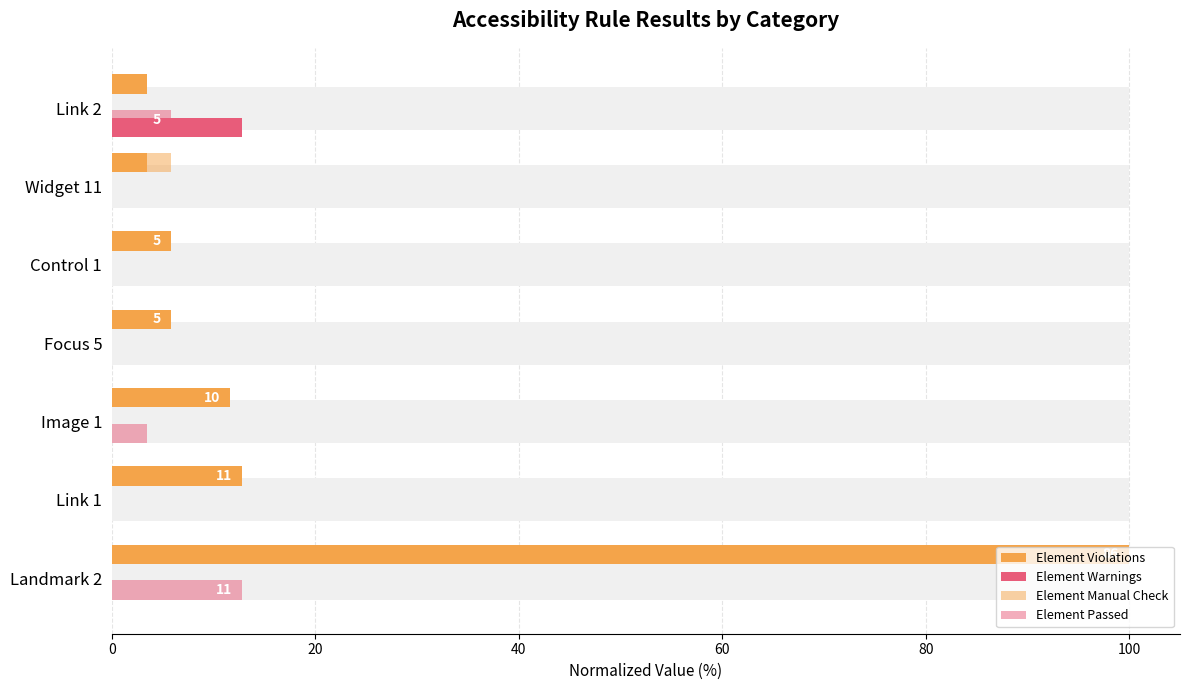

What is the difference between the maximum and minimum values in the Element Violations series?

96.5